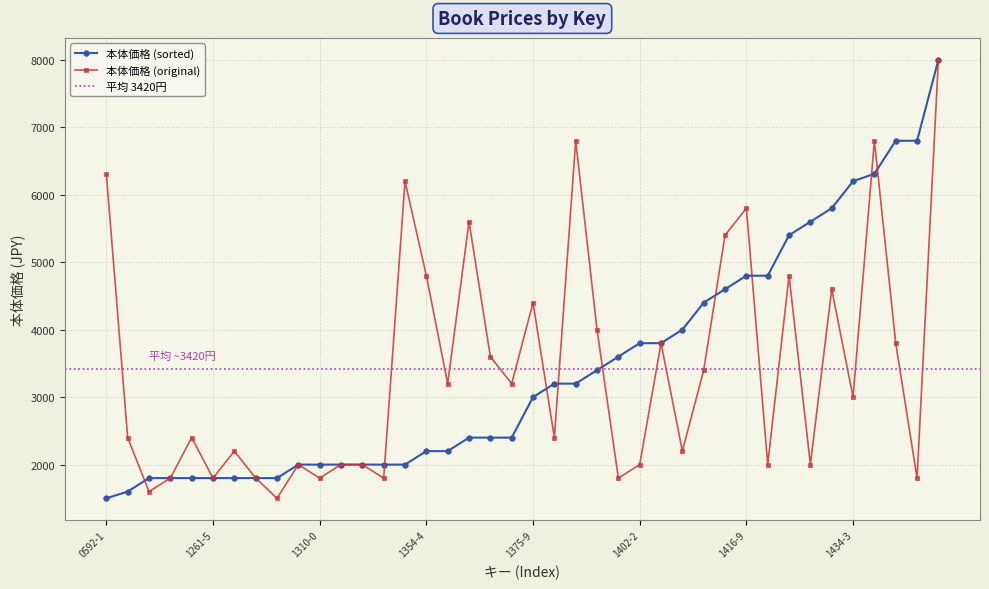

Where is the first local maximum?

1260-8